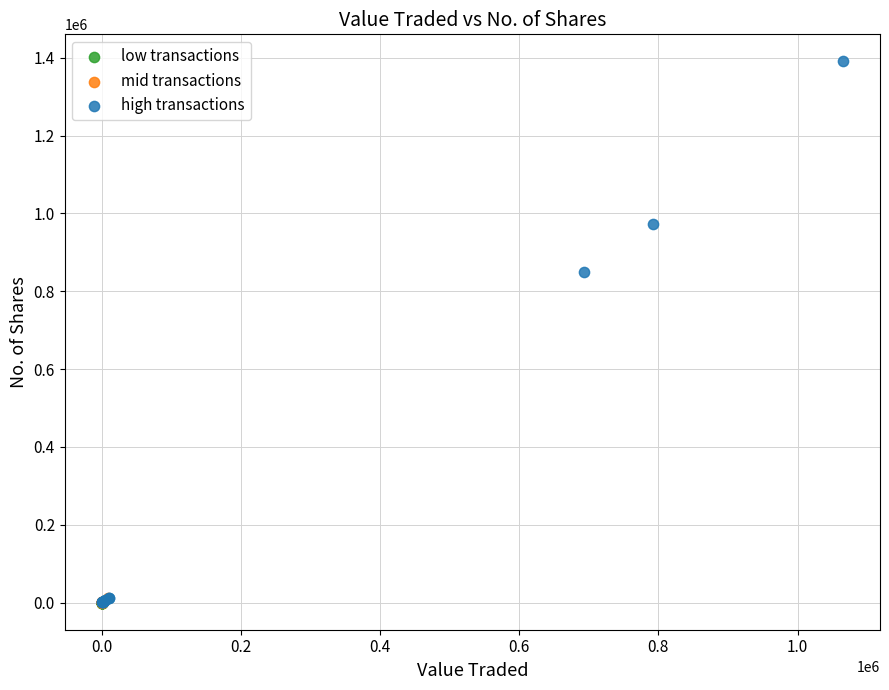

Which series has the largest Y range (max minus min)?

high transactions